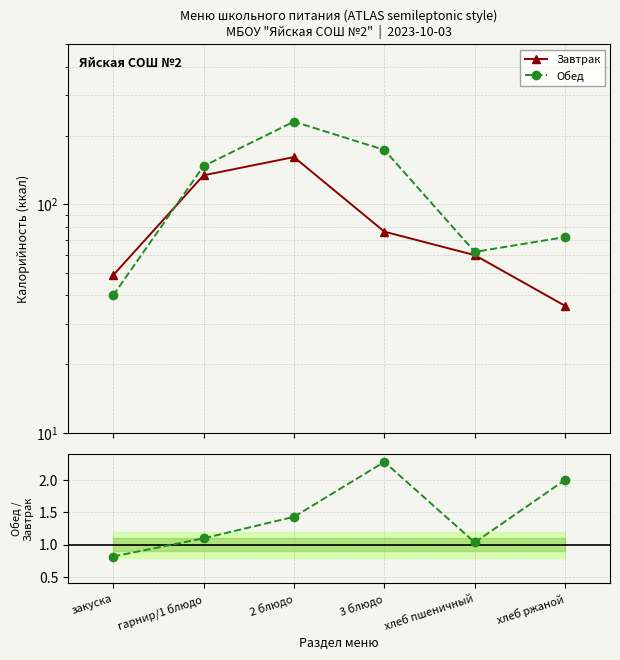

What value does the Завтрак series have at закуска?

49.0